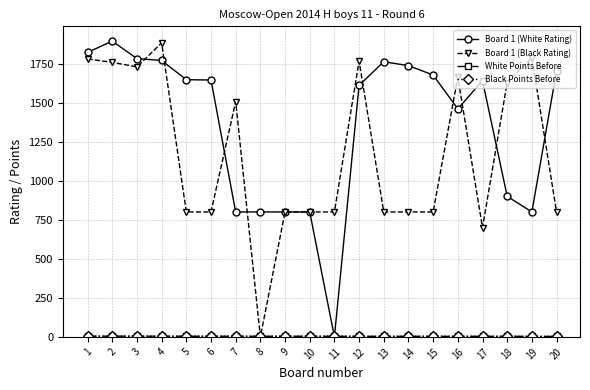

What is the sum of the Board 1 (White Rating) values at 2 and 18?

2794.0